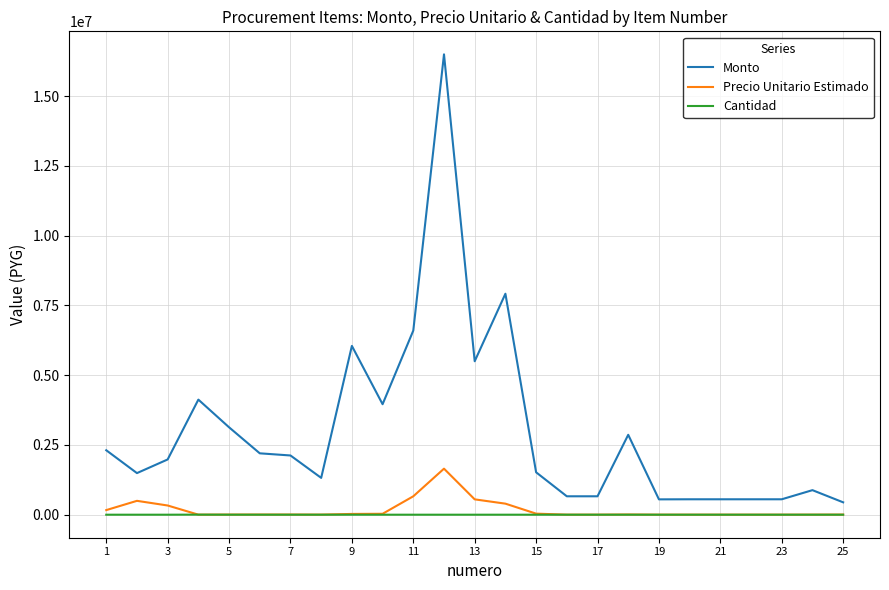

Which series has the largest total across all categories?

Monto